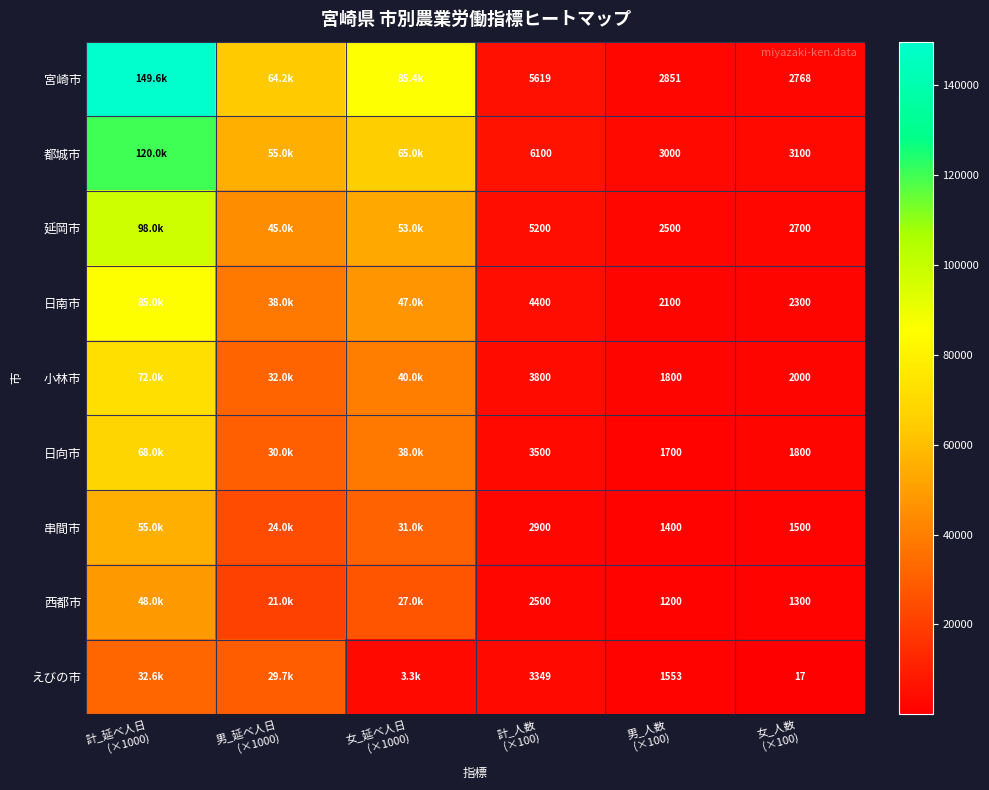

Rank the categories by 西都市 value from lowest to highest.

男_人数 (×100), 女_人数 (×100), 計_人数 (×100), 男_延べ人日 (×1000), 女_延べ人日 (×1000), 計_延べ人日 (×1000)